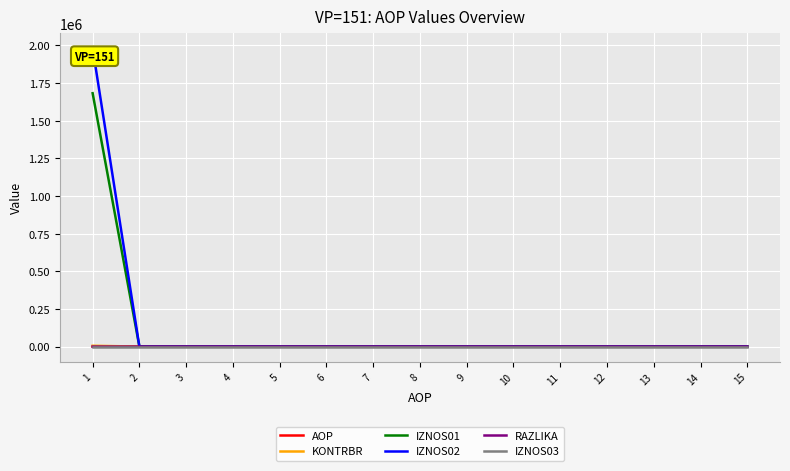

What is the average value of the IZNOS02 series?

132126.6